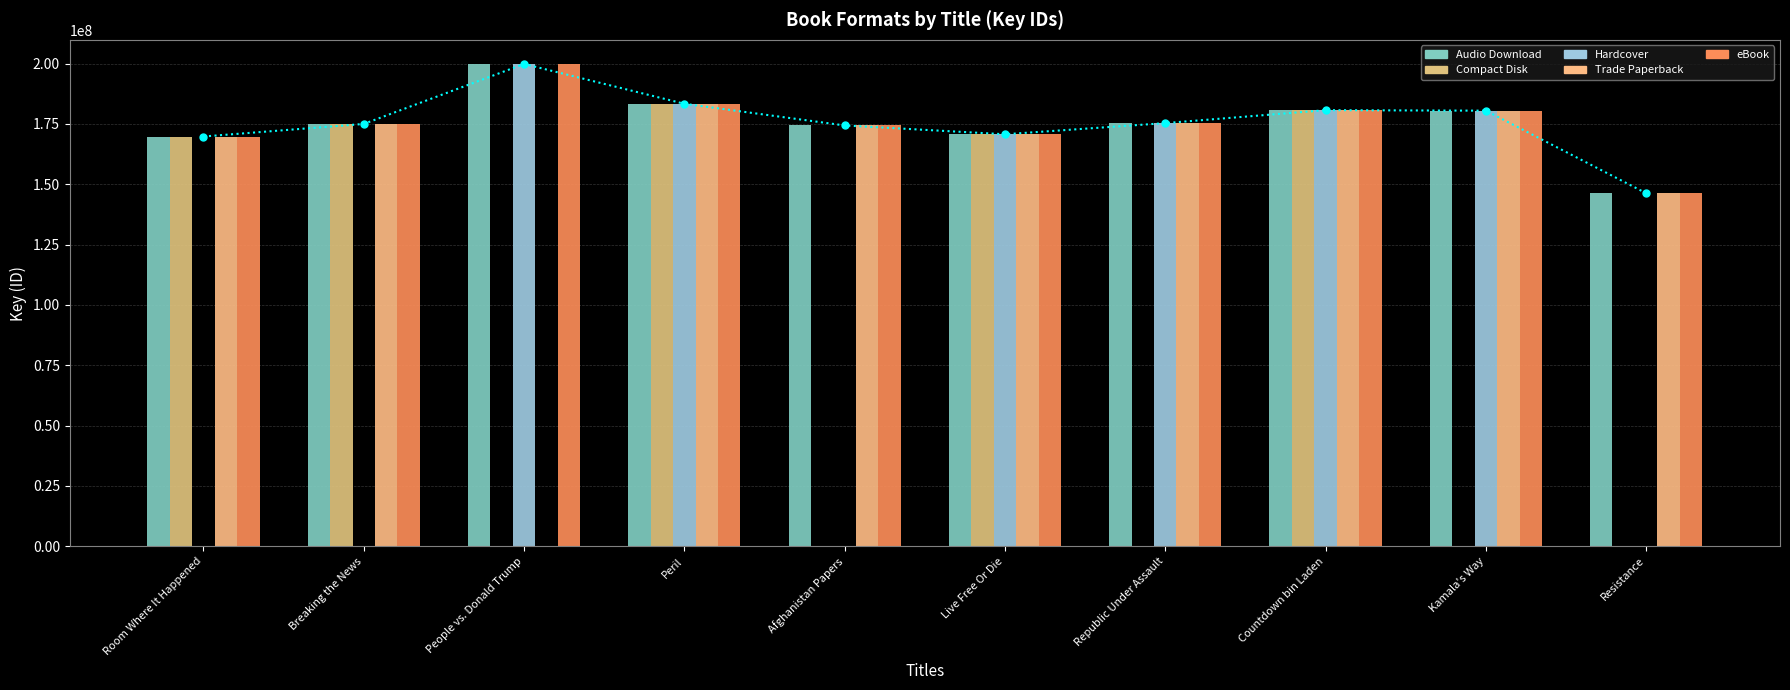

Where does the Compact Disk series first go above 170719480?

Breaking the News